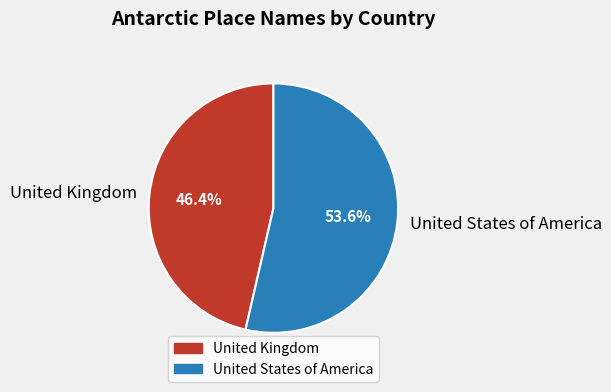

To the nearest percent, what percentage of the pie is United Kingdom?

46%